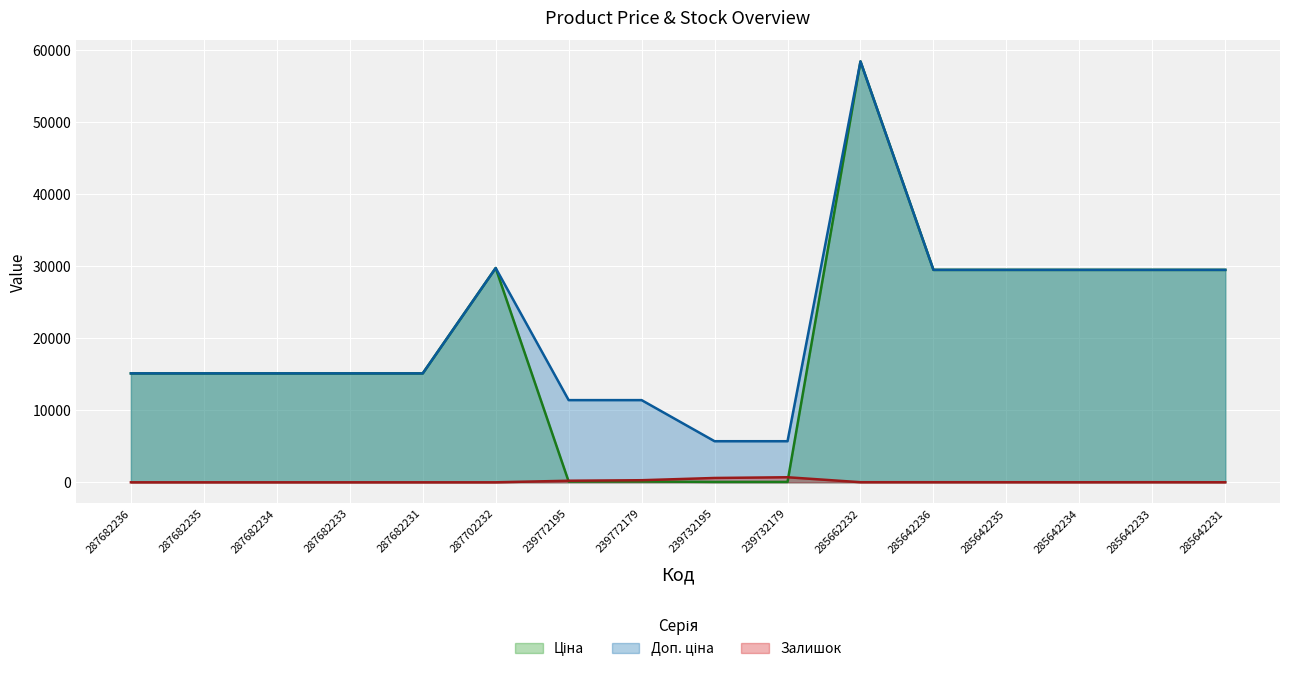

What are all the series names shown in the legend?

Ціна, Доп. ціна, Залишок